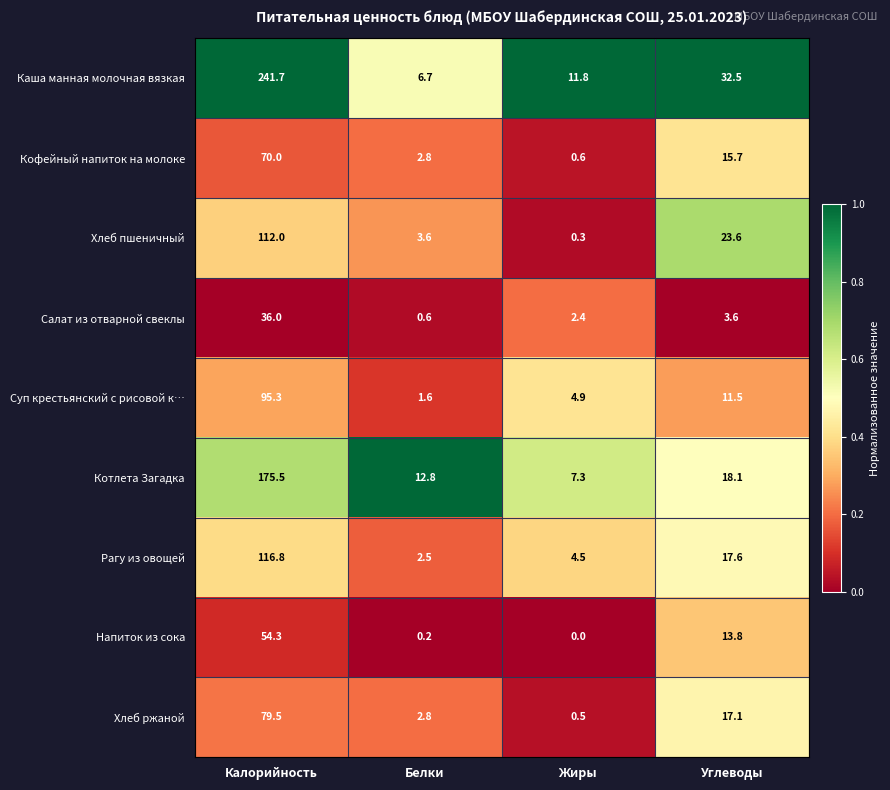

What is the difference between the highest and lowest values at Жиры?

11.8